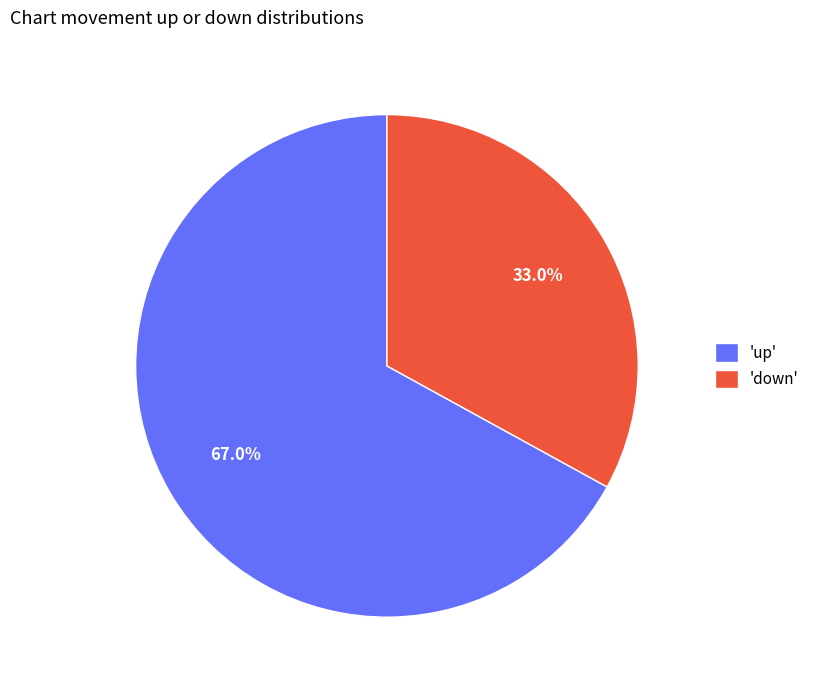

Rank the categories by value from highest to lowest.

'up', 'down'